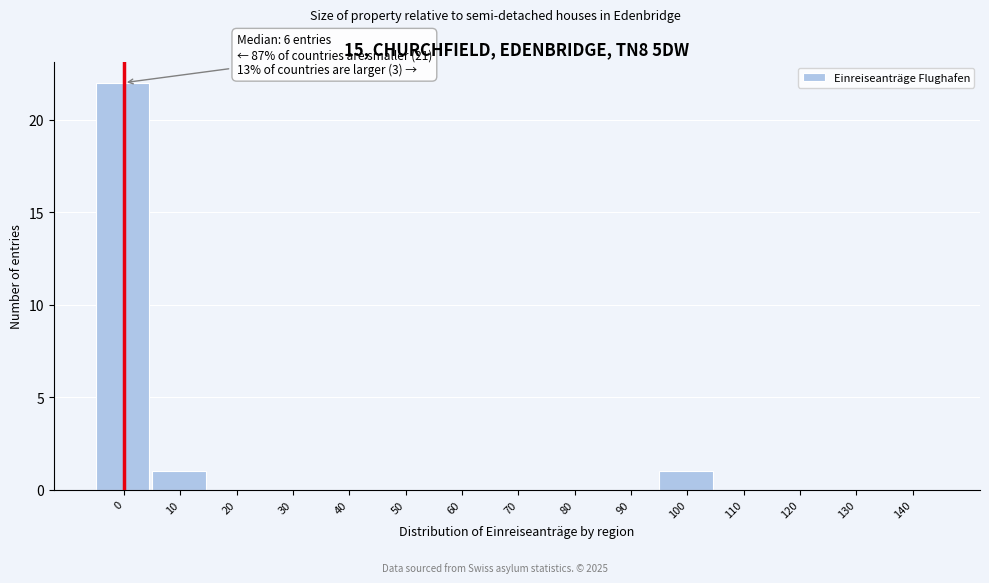

Reading left to right, transcribe all the data shown in this chart.

0=22	10=1	20=0	30=0	40=0	50=0	60=0	70=0	80=0	90=0	100=1	110=0	120=0	130=0	140=0